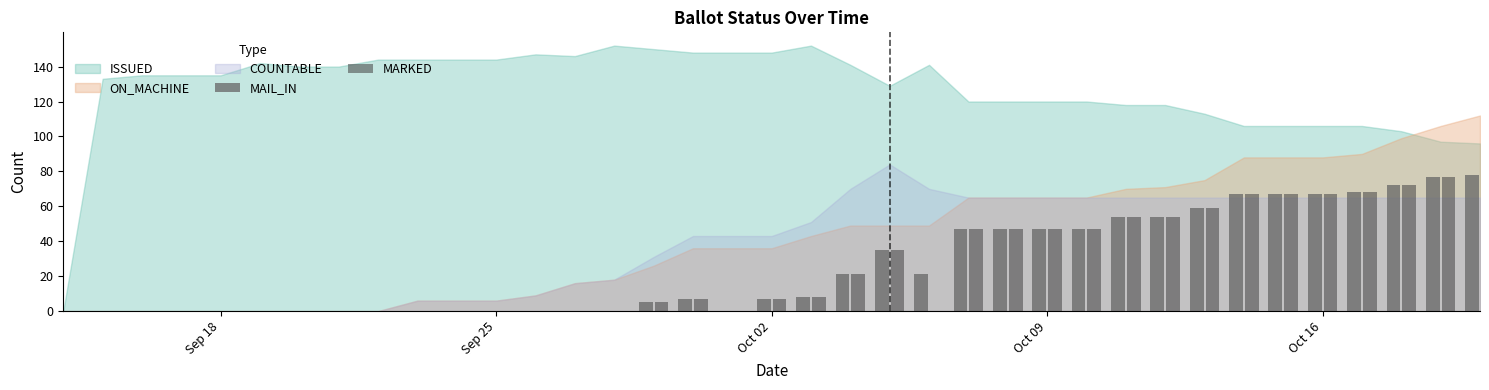

What is the sum of all MARKED values?

934